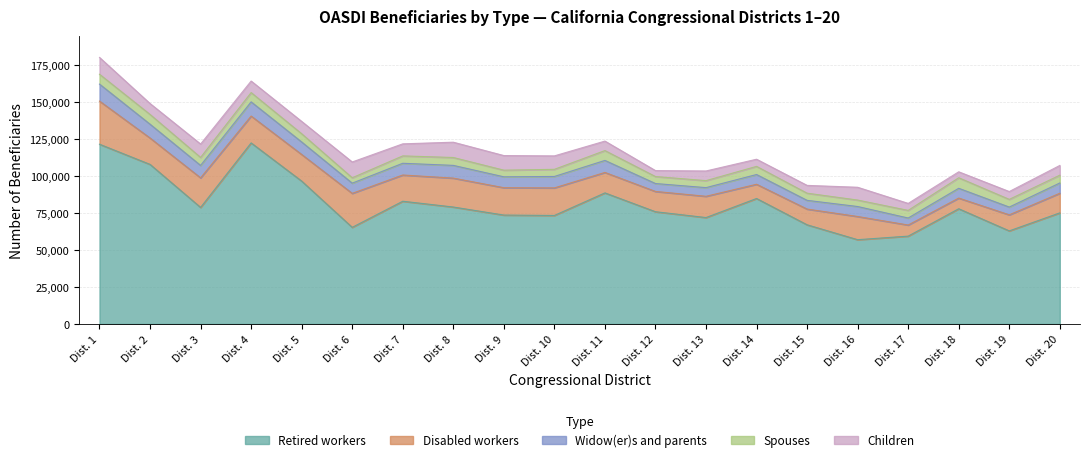

True or false: Disabled workers has more than 2 points higher than both neighbors.

True